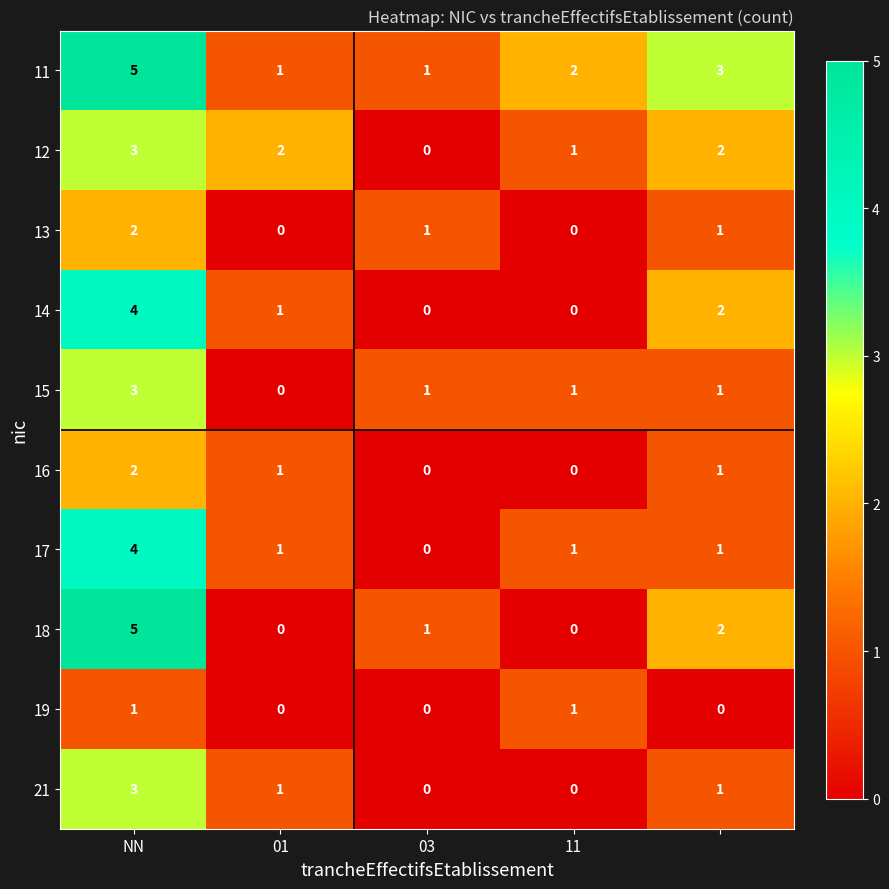

Count the number of categories in the chart.

5